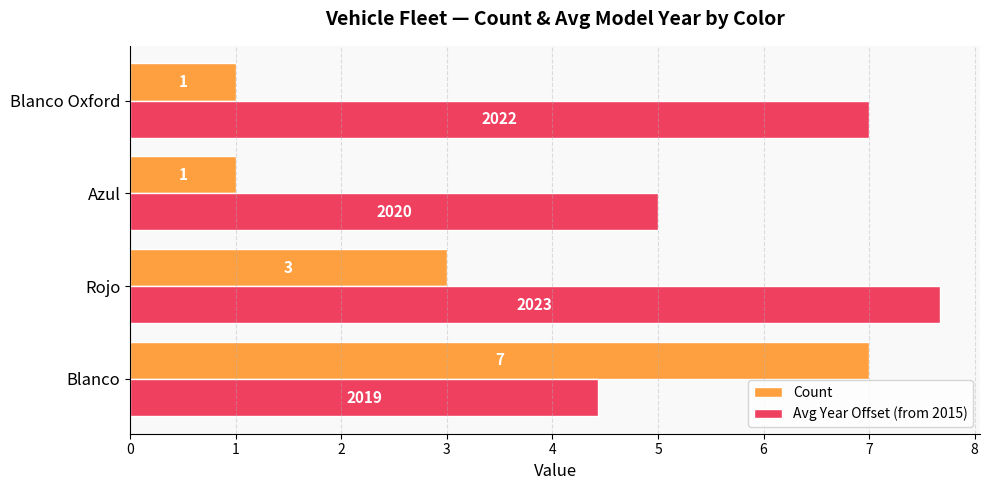

Rank the series by their maximum value, from highest to lowest.

Avg Year Offset (from 2015), Count